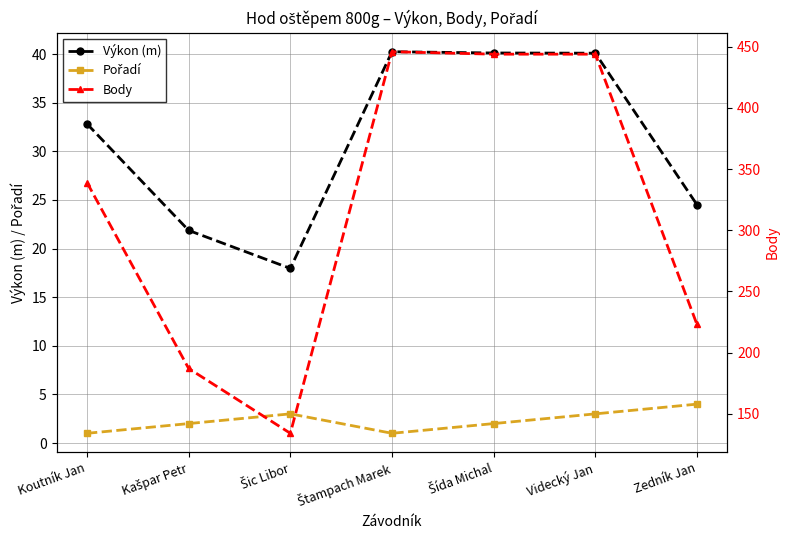

List the labels in order of Výkon (m) value, largest first.

Štampach Marek, Šída Michal, Videcký Jan, Koutník Jan, Zedník Jan, Kašpar Petr, Šic Libor